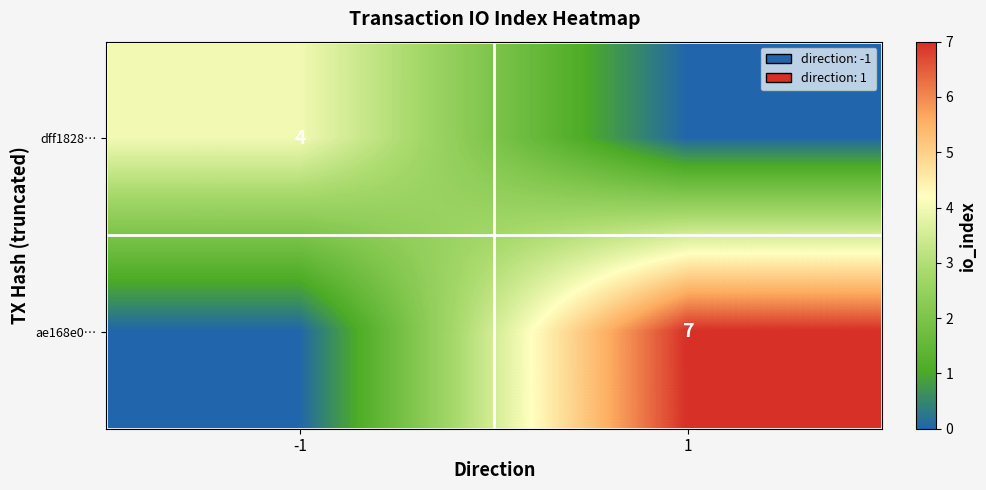

What is the greatest value displayed?

7